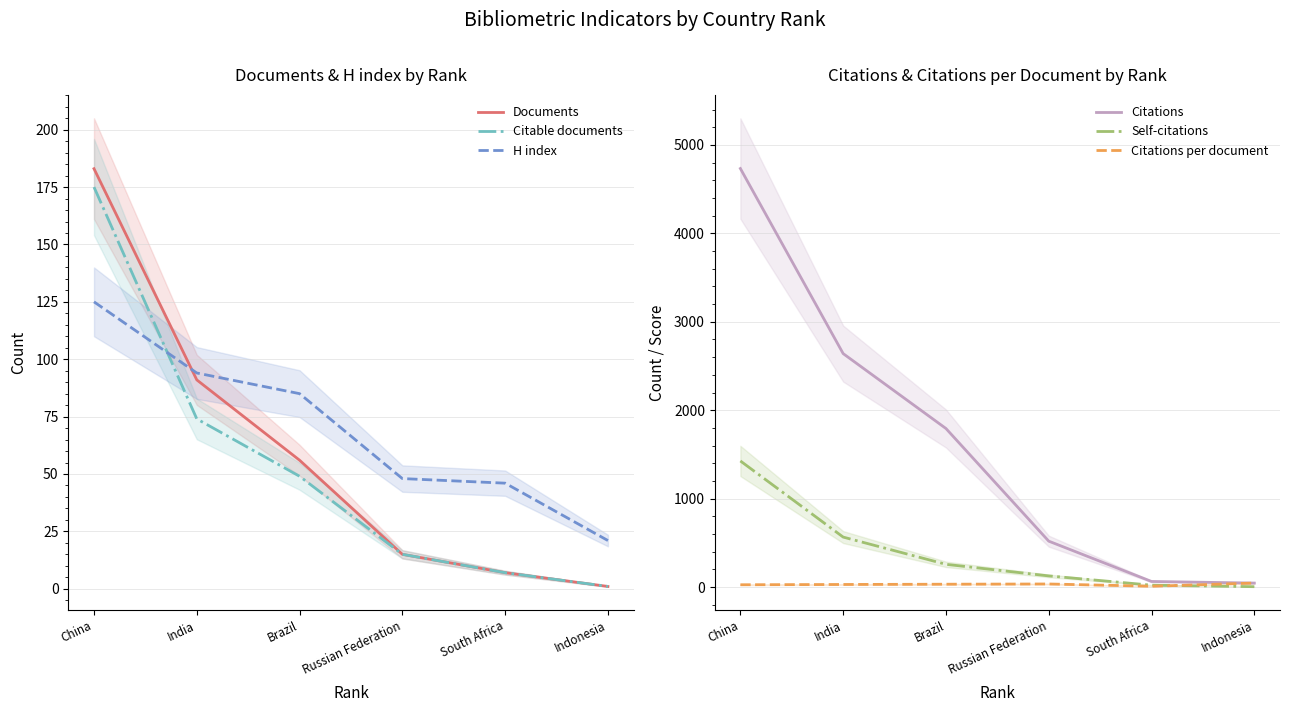

How many intersections are there between Citations per document and Documents?

1